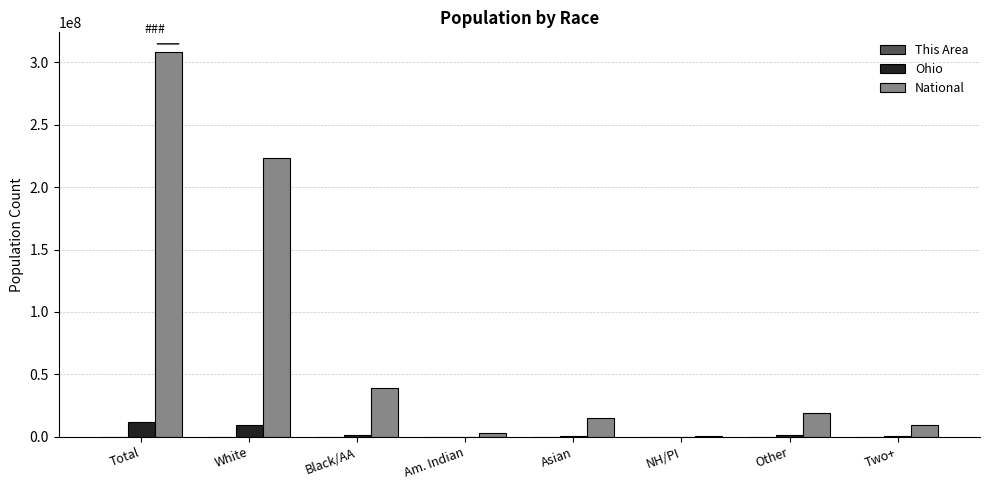

The National series shows 212876333 at Total. True or false?

False